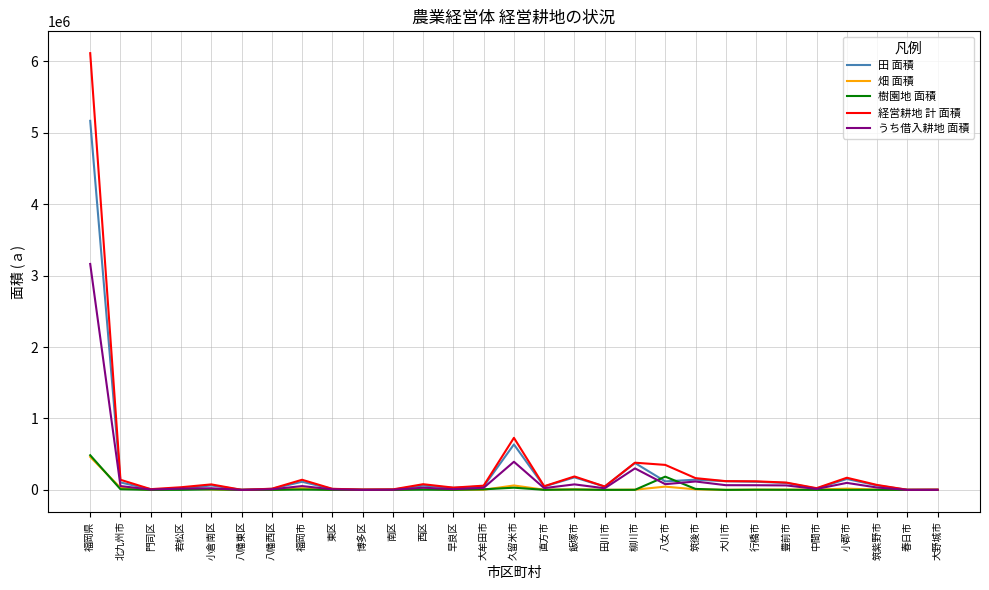

What is the highest value of the 畑 面積 series?

461984